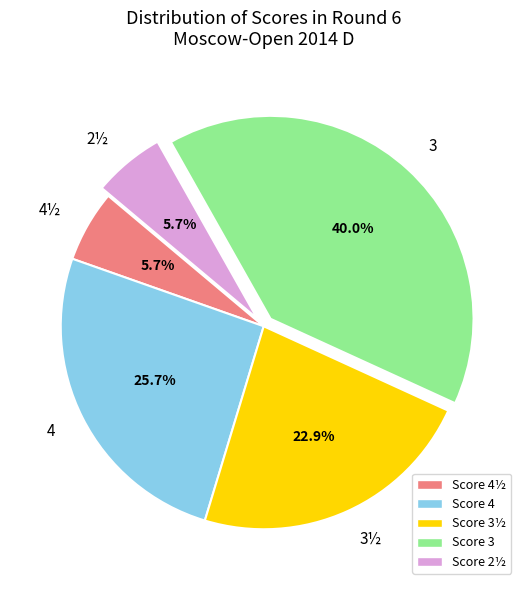

Does any single category account for the majority?

No